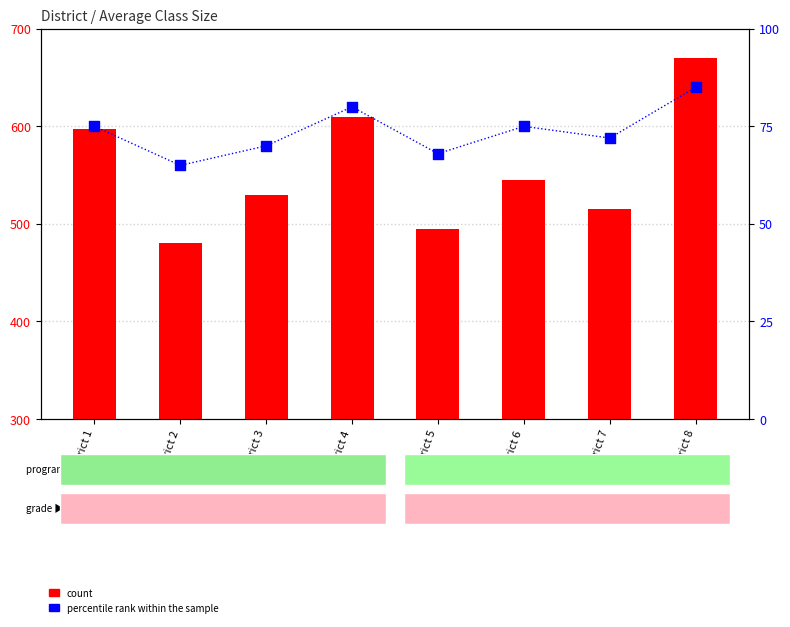

Which series reaches the maximum Y coordinate?

count